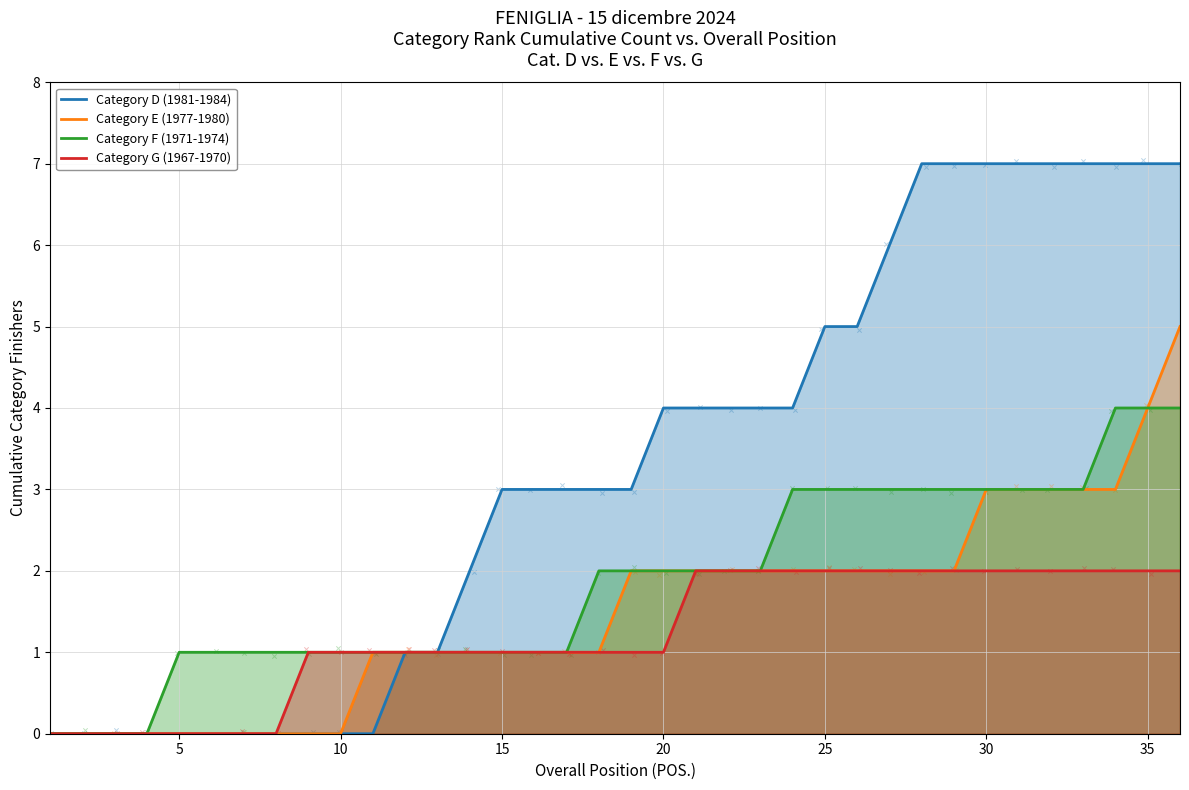

Which series has the largest Y range (max minus min)?

Category D (1981-1984)